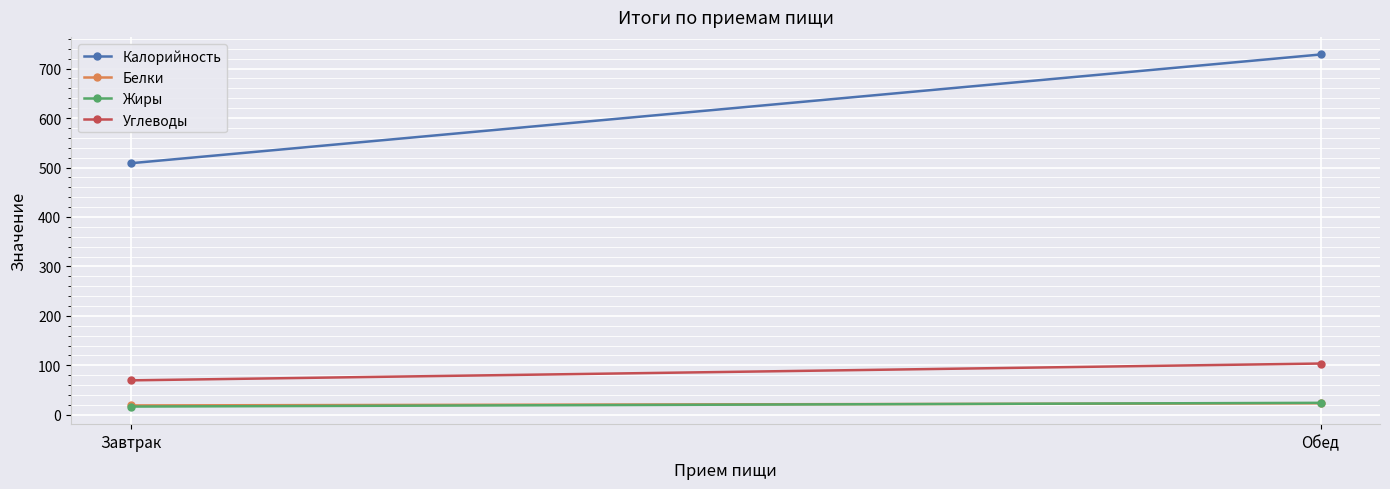

What position from the right is Завтрак?

2